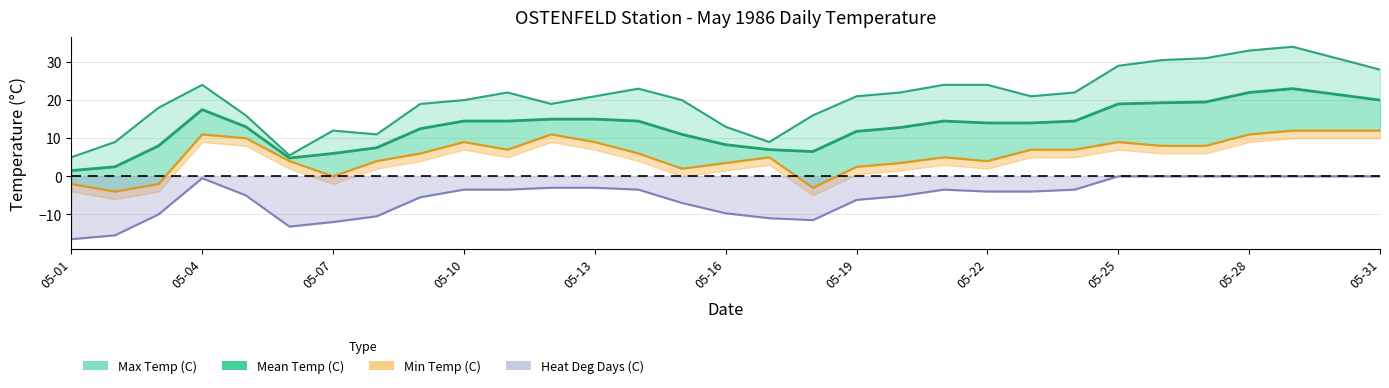

What is the minimum value shown in the chart?

-16.5